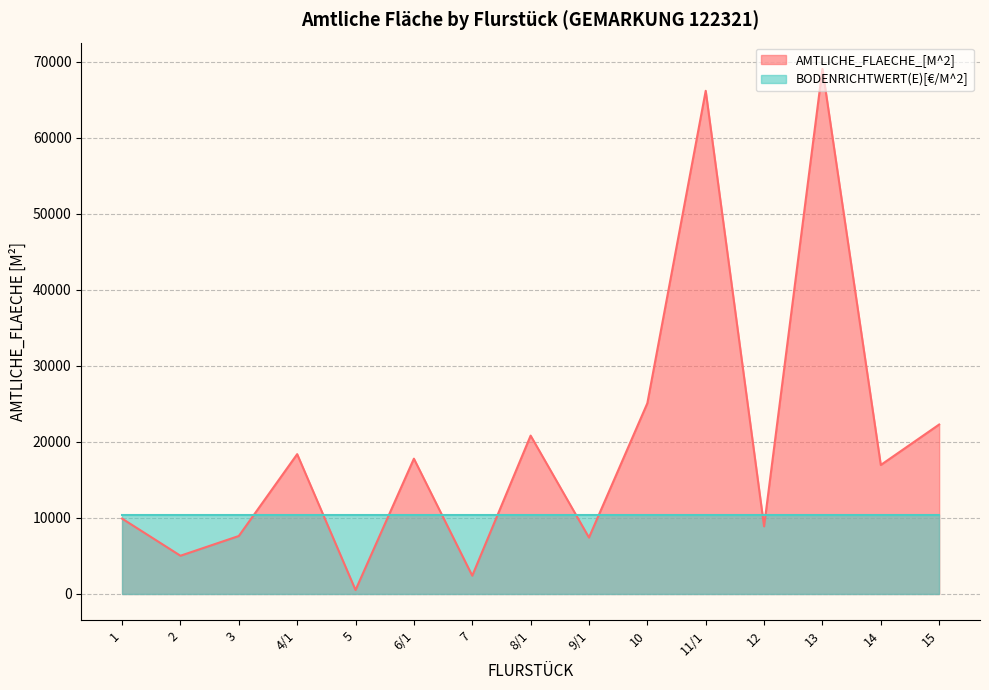

What is the ratio of the value at 5 to the value at 12?

0.1